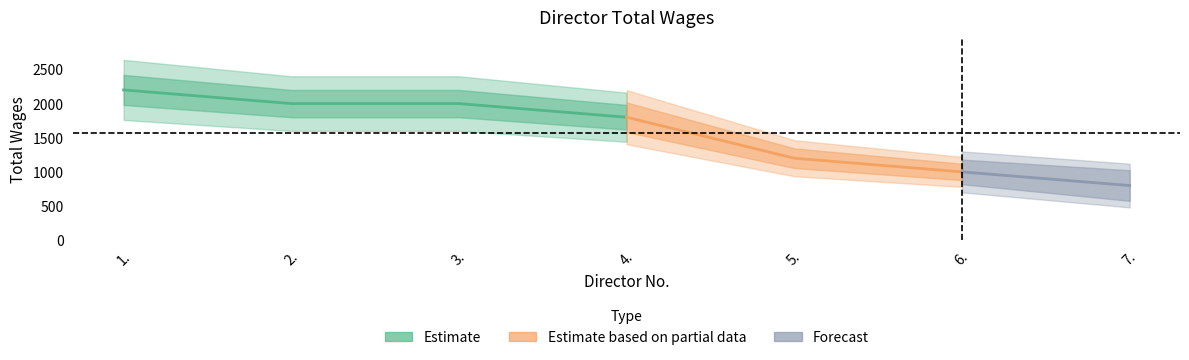

What position from the left is 1.?

1